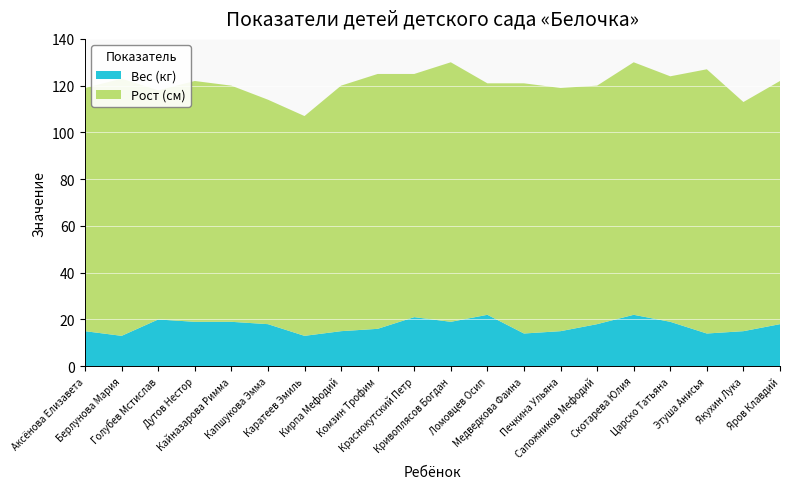

Reading right to left, what are all the values shown in this chart?

Рост (см): 104	98	113	105	108	102	104	107	99	111	104	109	105	94	96	101	103	98	110	104
Вес (кг): 18	15	14	19	22	18	15	14	22	19	21	16	15	13	18	19	19	20	13	15